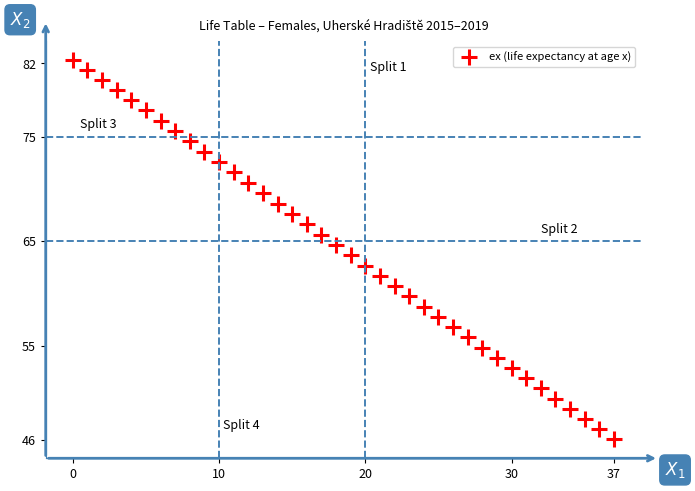

What is the range of Y values (max minus min)?

36.3